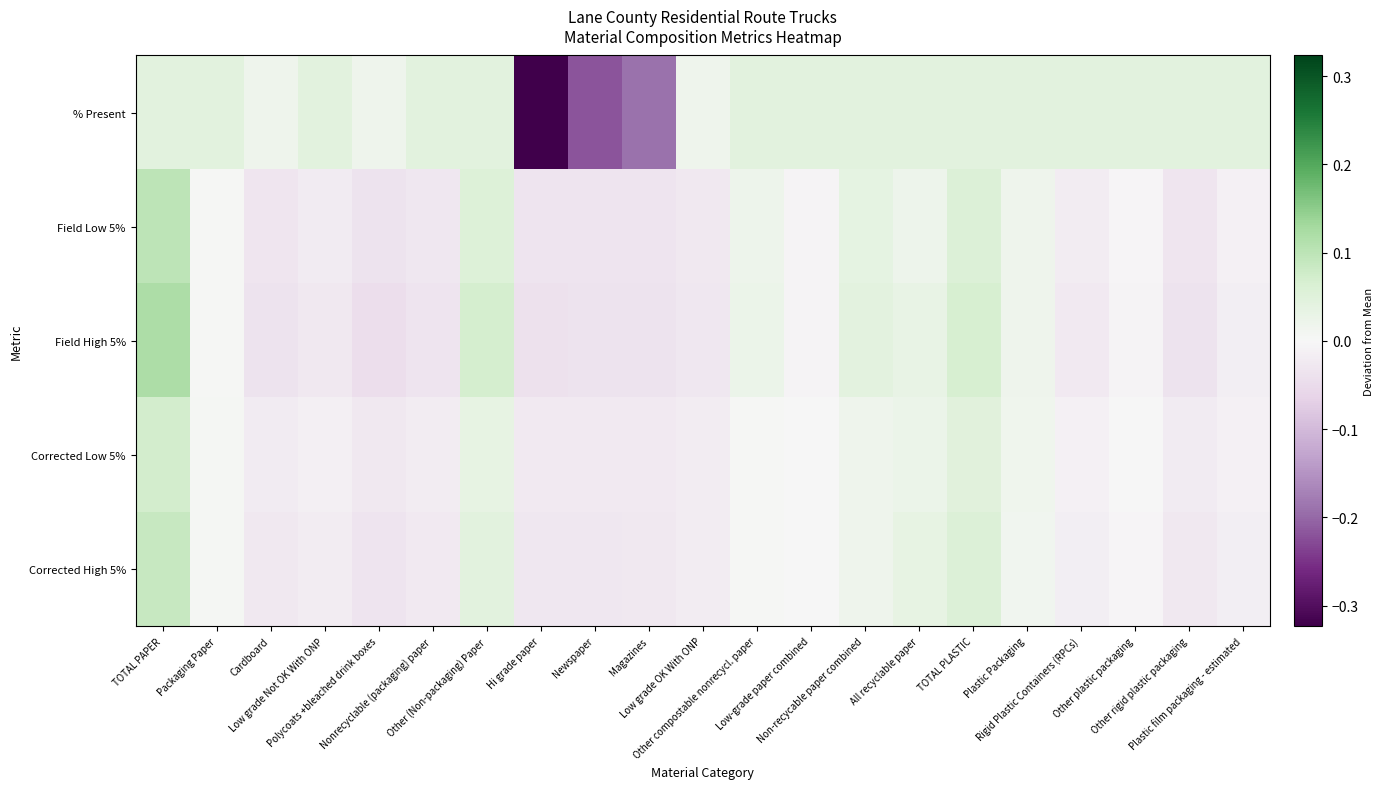

At which category is the sum across all series the highest?

TOTAL PAPER